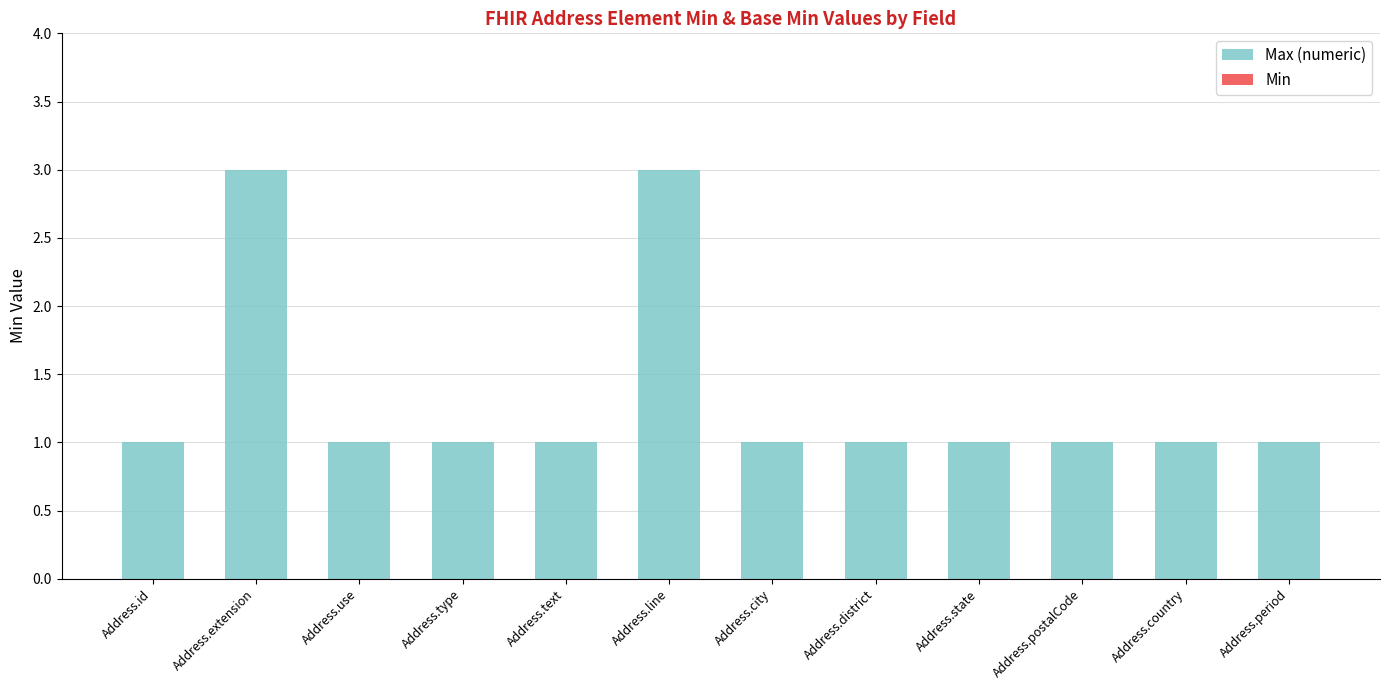

Reading left to right, what are all the values shown in this chart?

Address.id=1	Address.extension=3	Address.use=1	Address.type=1	Address.text=1	Address.line=3	Address.city=1	Address.district=1	Address.state=1	Address.postalCode=1	Address.country=1	Address.period=1